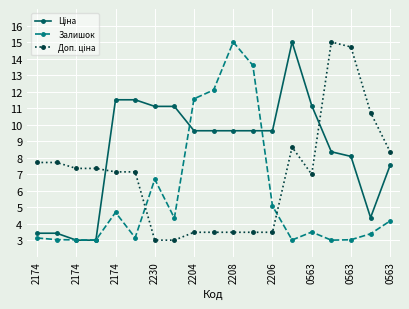

What is the greatest value displayed?

15.0